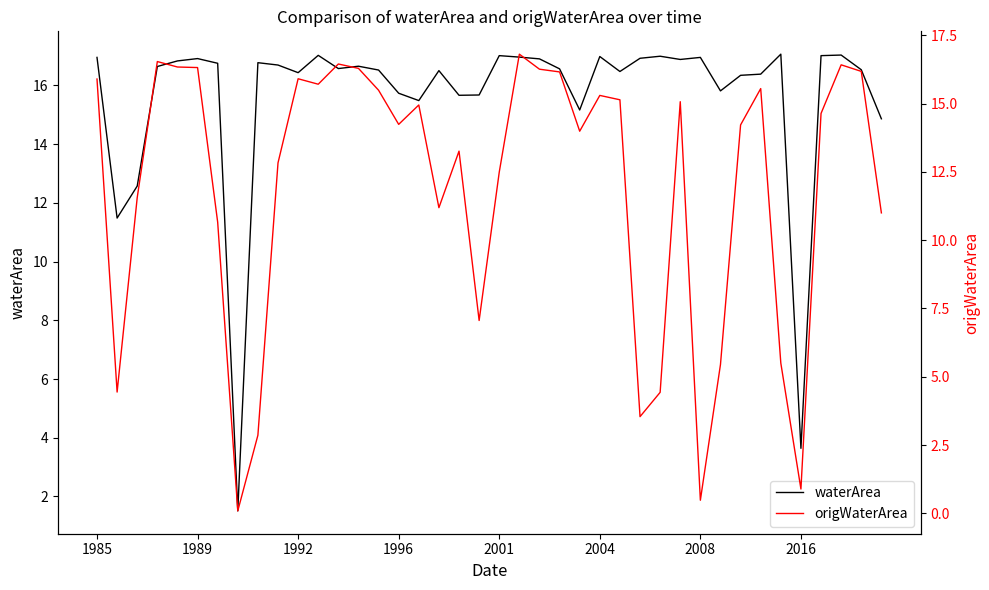

True or false: waterArea has a value of 16.5 at 38.

True